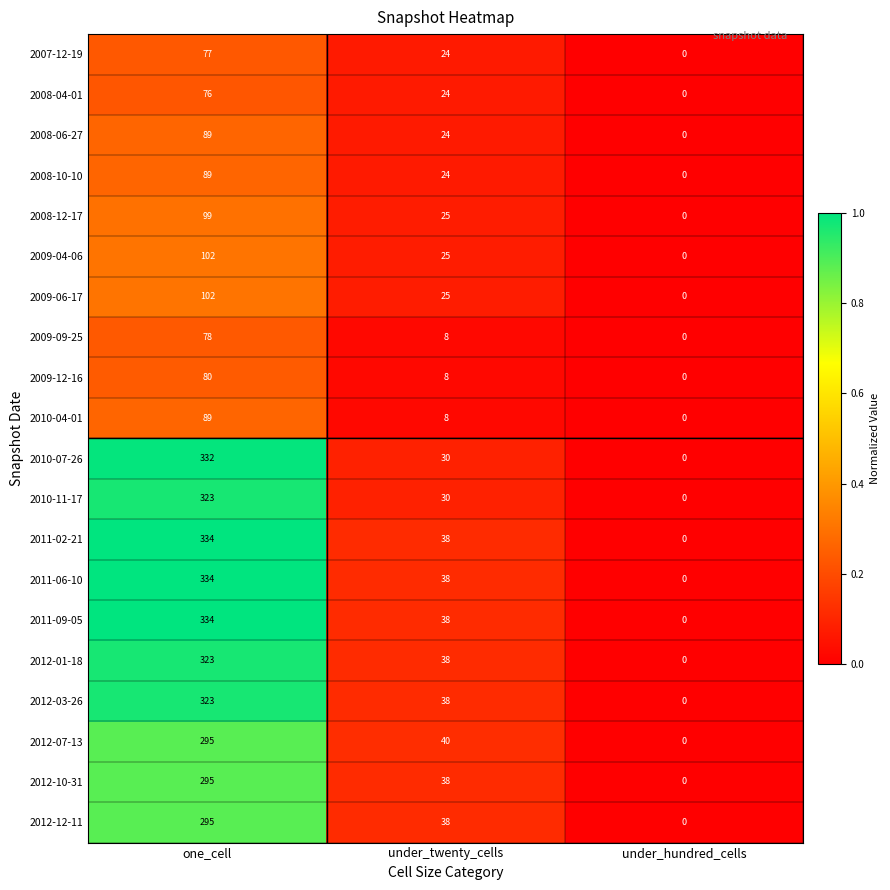

At which category is the sum across all series the highest?

one_cell